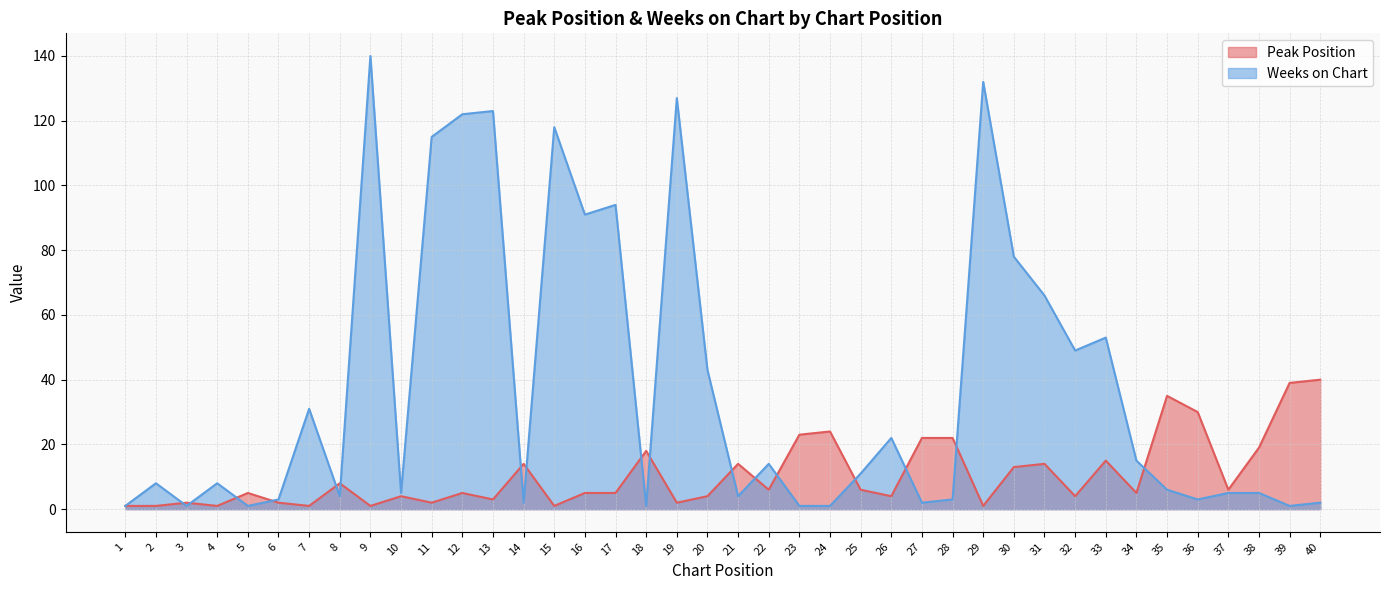

In Weeks on Chart, how many points are lower than both neighbors (excluding endpoints)?

12